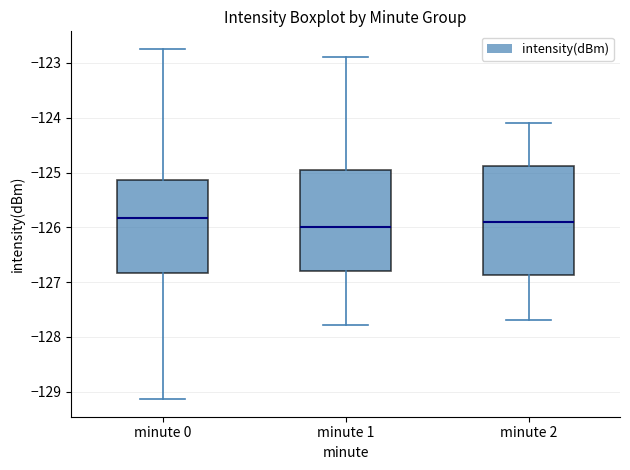

Reading left to right, transcribe this box plot: for each box, give where its median line is, the range the box spans, and where its two whiskers end, as read against the y-axis. The values are not printed on the chart, so give them approximately, as read against the axis.

minute 0: median -125.8, box -126.8 to -125.1, whiskers -129.1 to -122.7
minute 1: median -126.0, box -126.8 to -124.9, whiskers -127.8 to -122.9
minute 2: median -125.9, box -126.9 to -124.9, whiskers -127.7 to -124.1